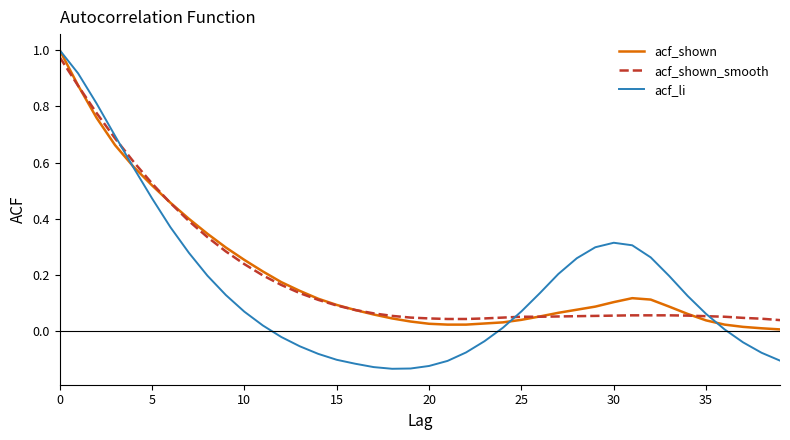

Where is acf_shown nearest to the value 0?

39